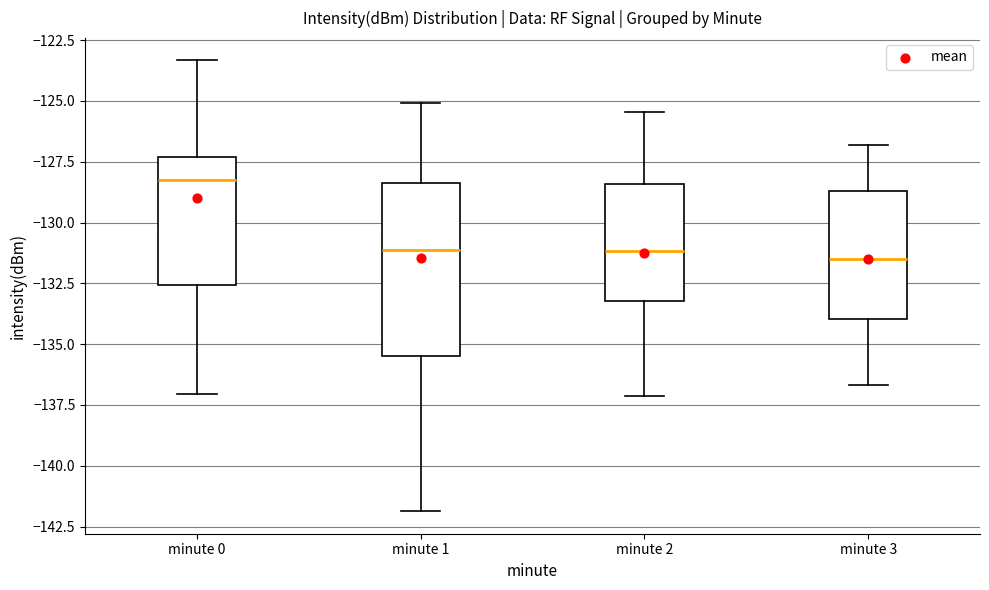

Reading left to right, read every box against the y-axis: the position of its median line, the range the box covers, and the ends of its whiskers. The values are not printed on the chart, so give them approximately, as read against the axis.

minute 0: median -128.5, box -132.5 to -127.5, whiskers -137.0 to -123.5
minute 1: median -131.0, box -135.5 to -128.5, whiskers -142.0 to -125.0
minute 2: median -131.0, box -133.0 to -128.5, whiskers -137.0 to -125.5
minute 3: median -131.5, box -134.0 to -128.5, whiskers -136.5 to -127.0